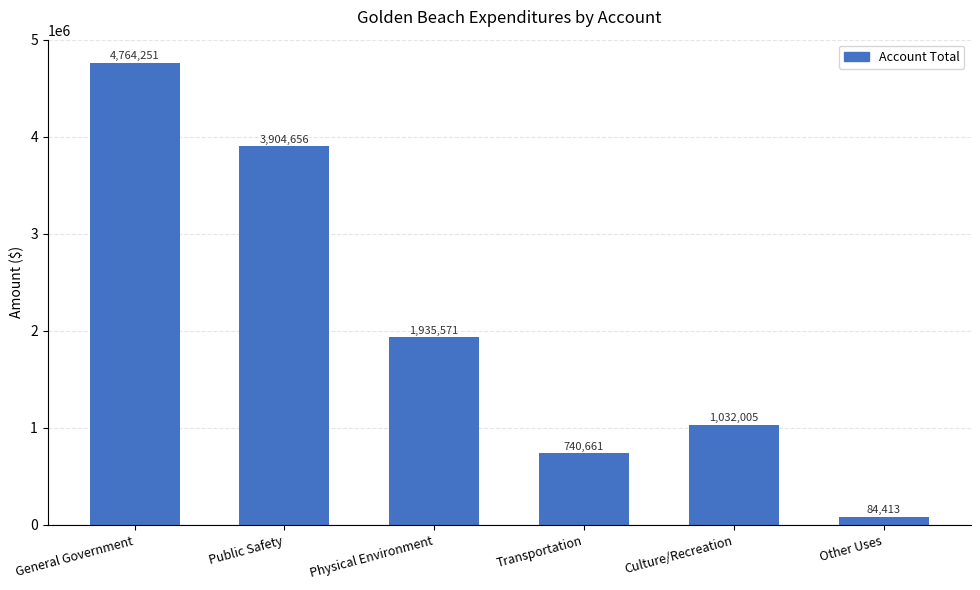

True or false: the data shows 943050 at Public Safety.

False